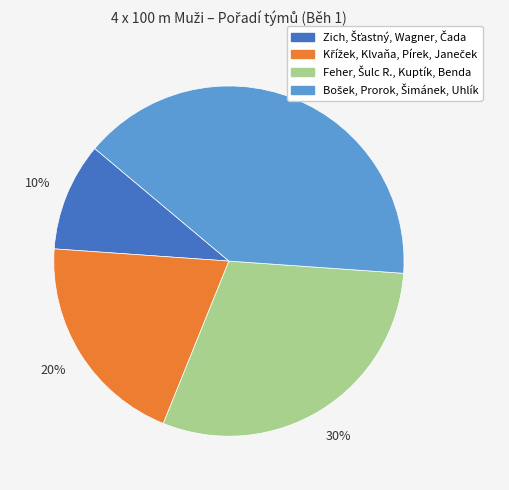

How many slices are in this pie chart?

4